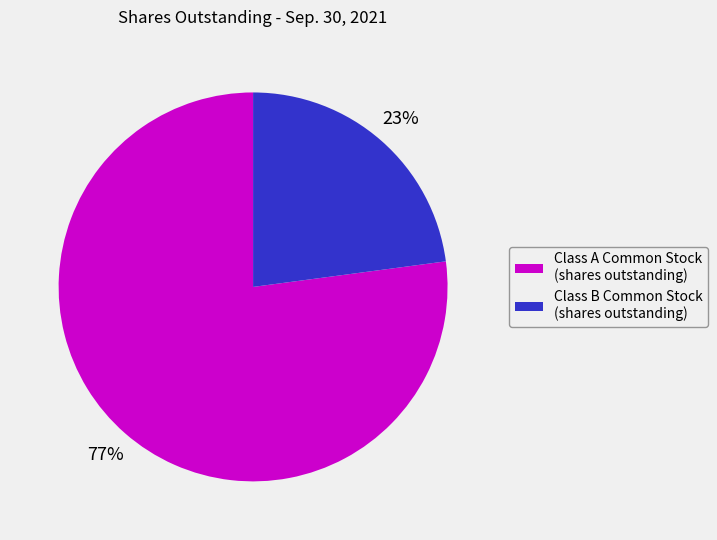

Does any single category account for the majority?

Yes